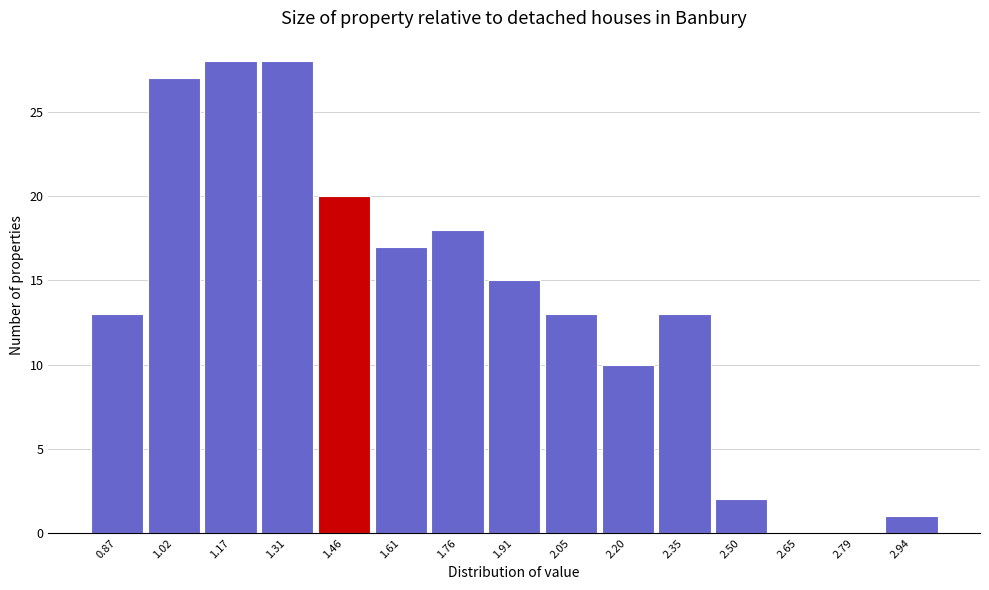

Reading left to right, what are all the values shown in this chart?

0.87=13	1.02=27	1.17=28	1.31=28	1.46=20	1.61=17	1.76=18	1.91=15	2.05=13	2.20=10	2.35=13	2.50=2	2.65=0	2.79=0	2.94=1